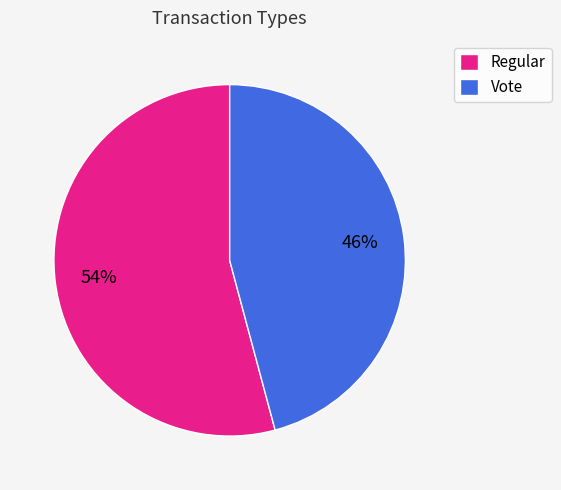

What is the smallest slice in the pie chart?

Vote